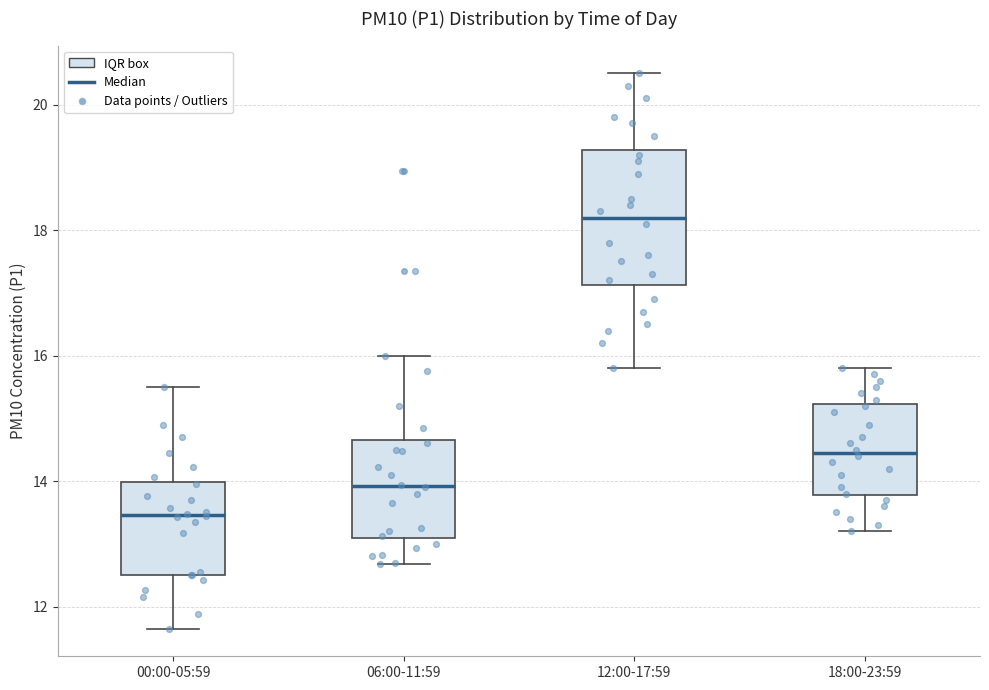

Where does the upper whisker of the box for 06:00-11:59 end on the y-axis? The values are not printed on the chart, so give them approximately, as read against the axis.

16.0